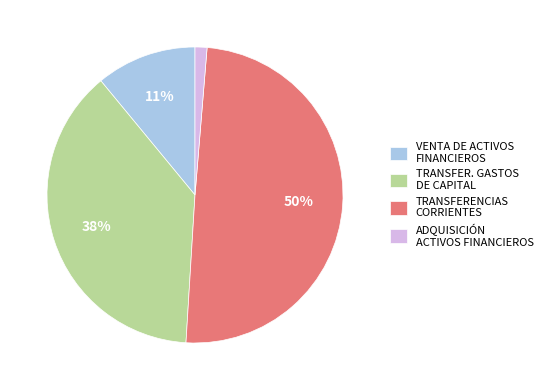

Count the number of slices in the pie.

4